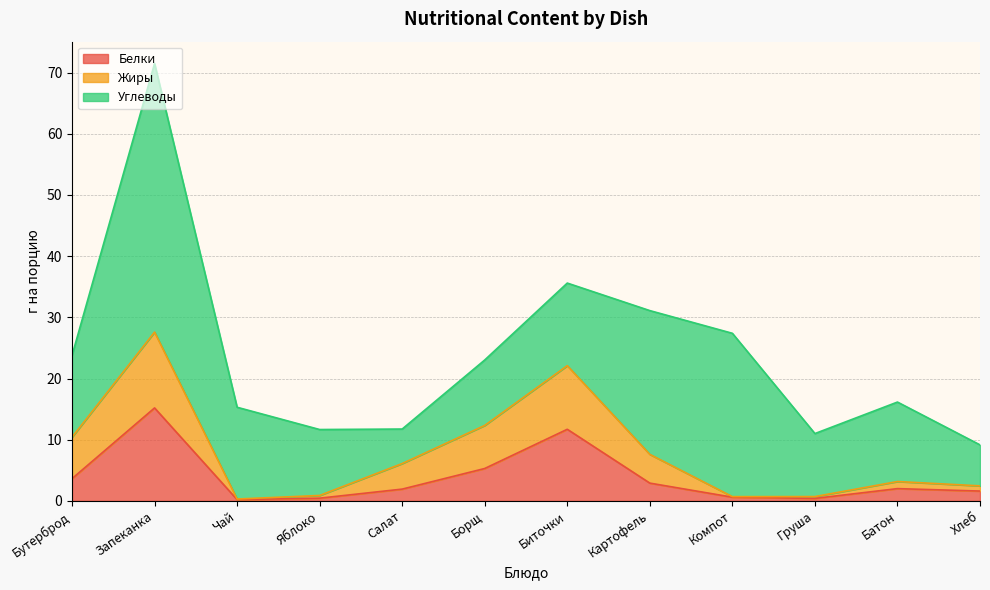

What is the total value across all series at Картофель?

31.1